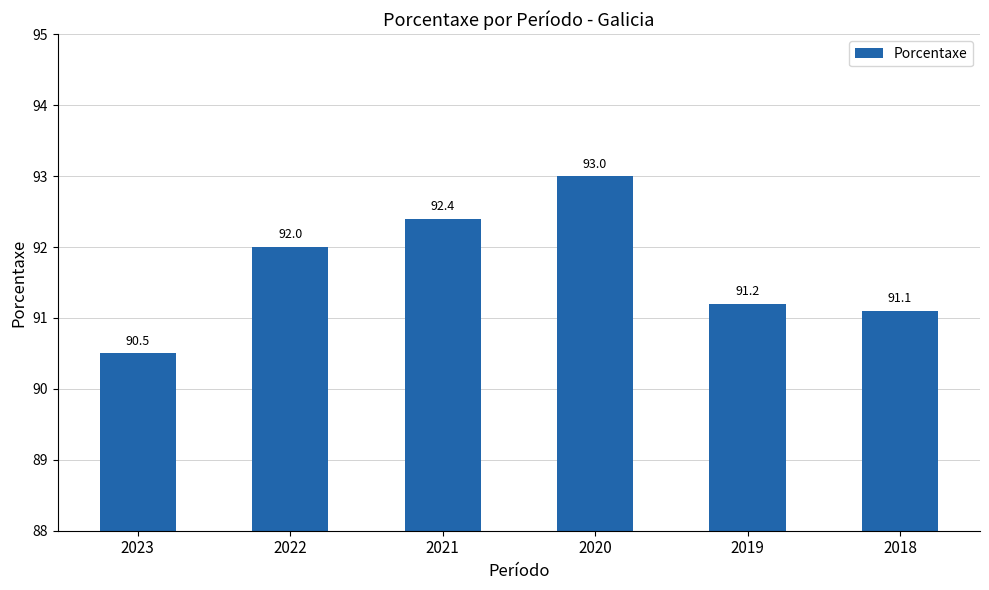

List the labels in order of value, largest first.

2020, 2021, 2022, 2019, 2018, 2023